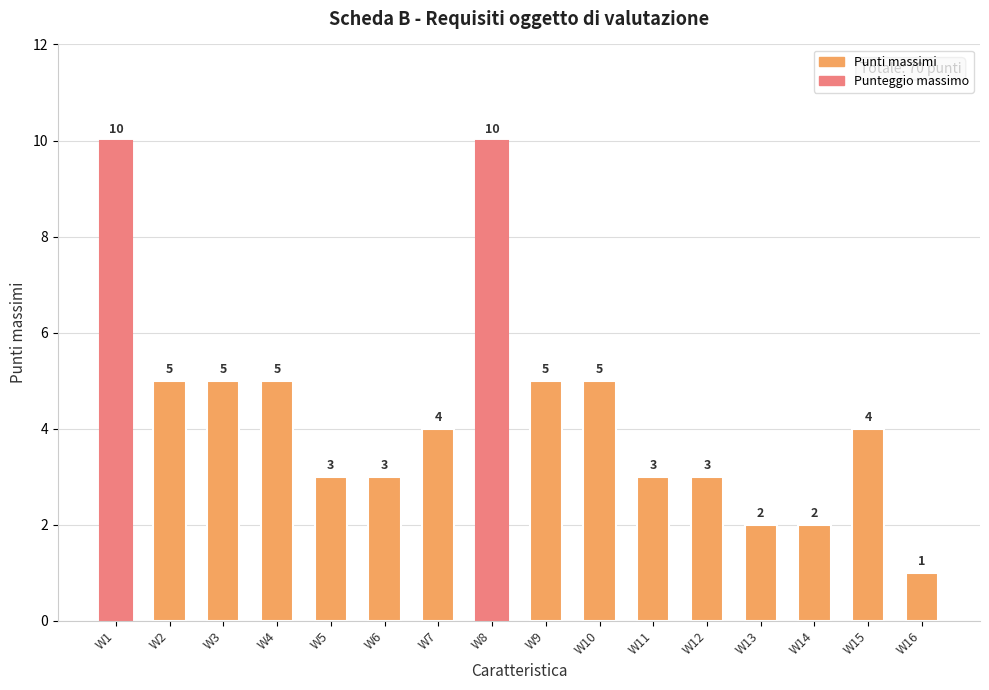

How many distinct data groups are displayed?

1